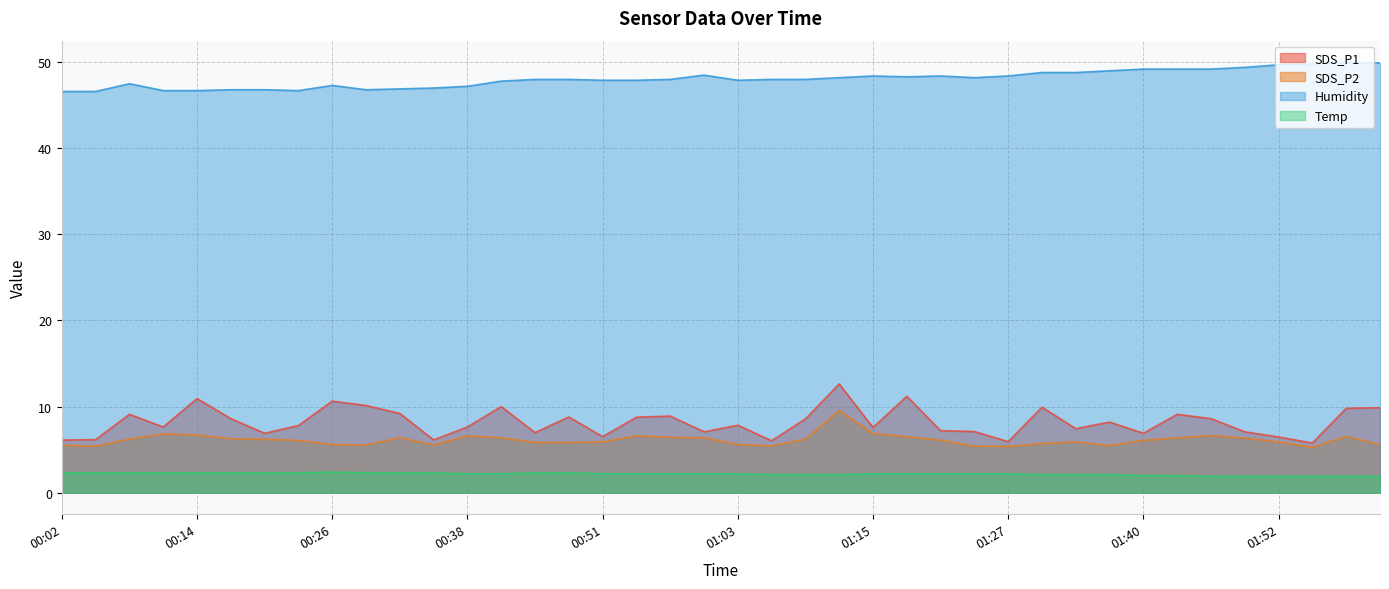

At which category is the sum across all series the highest?

01:12